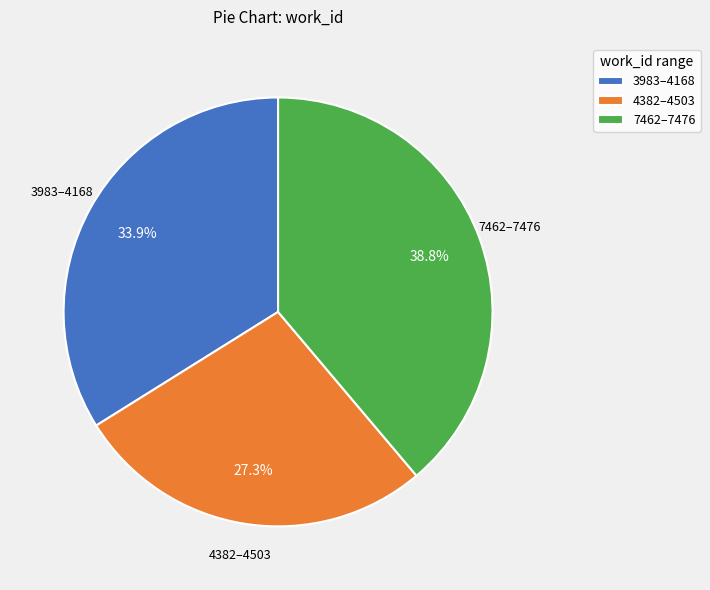

How many slices are in this pie chart?

3